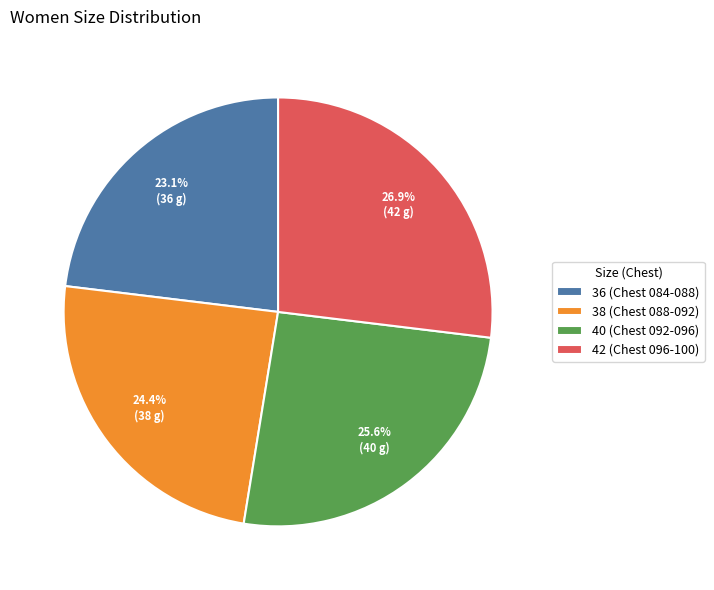

Does 40 (Chest 092-096) account for over 50% of the chart?

No